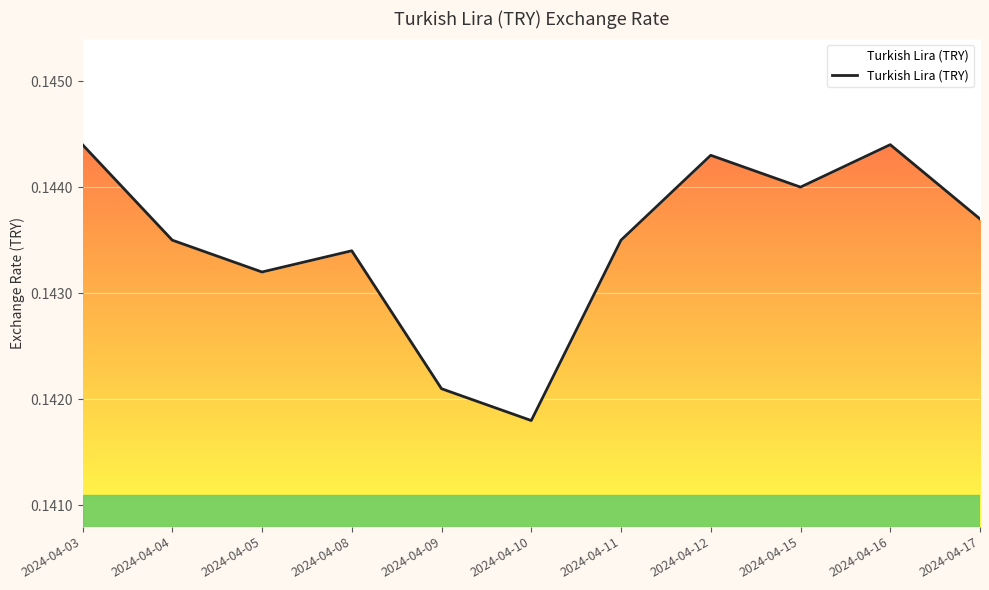

Which has a higher value, 2024-04-16 or 2024-04-05?

2024-04-16